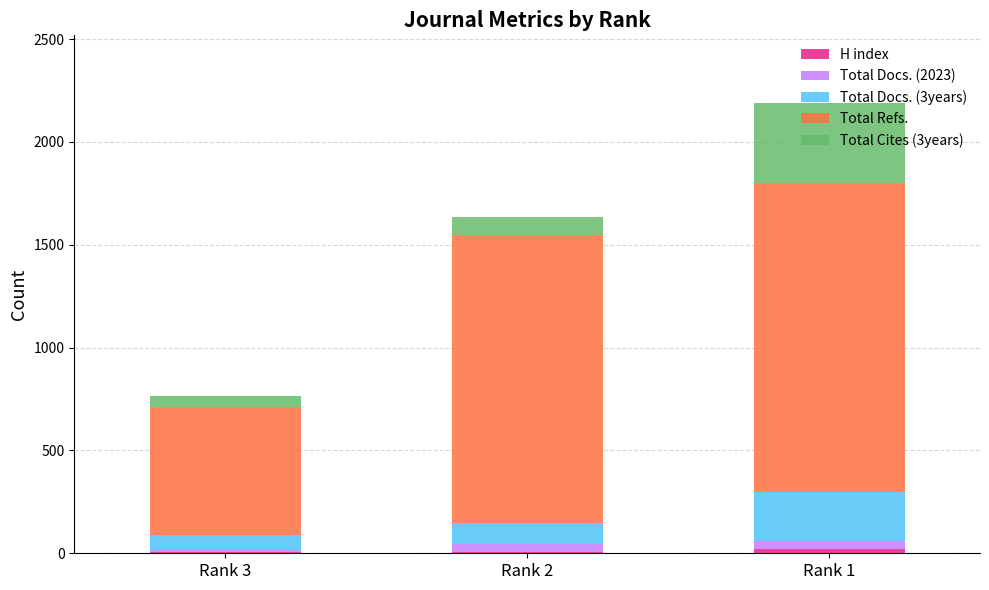

At which category is the sum across all series the highest?

Rank 1